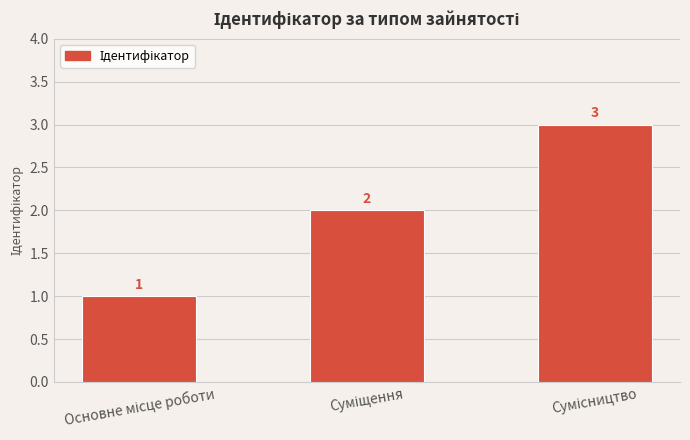

What is the value of the 2nd bar from the left?

2